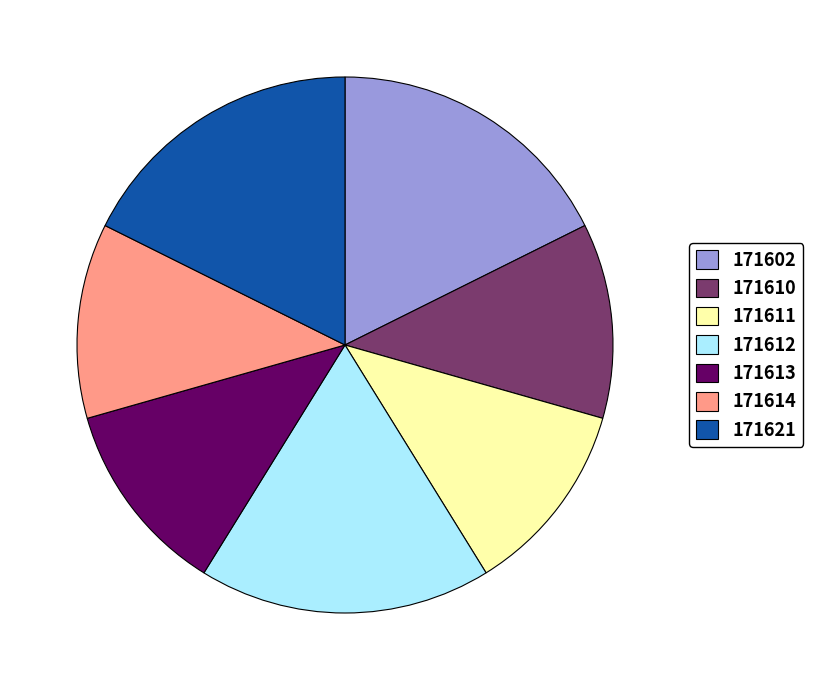

Is 171614 the majority of the pie?

No